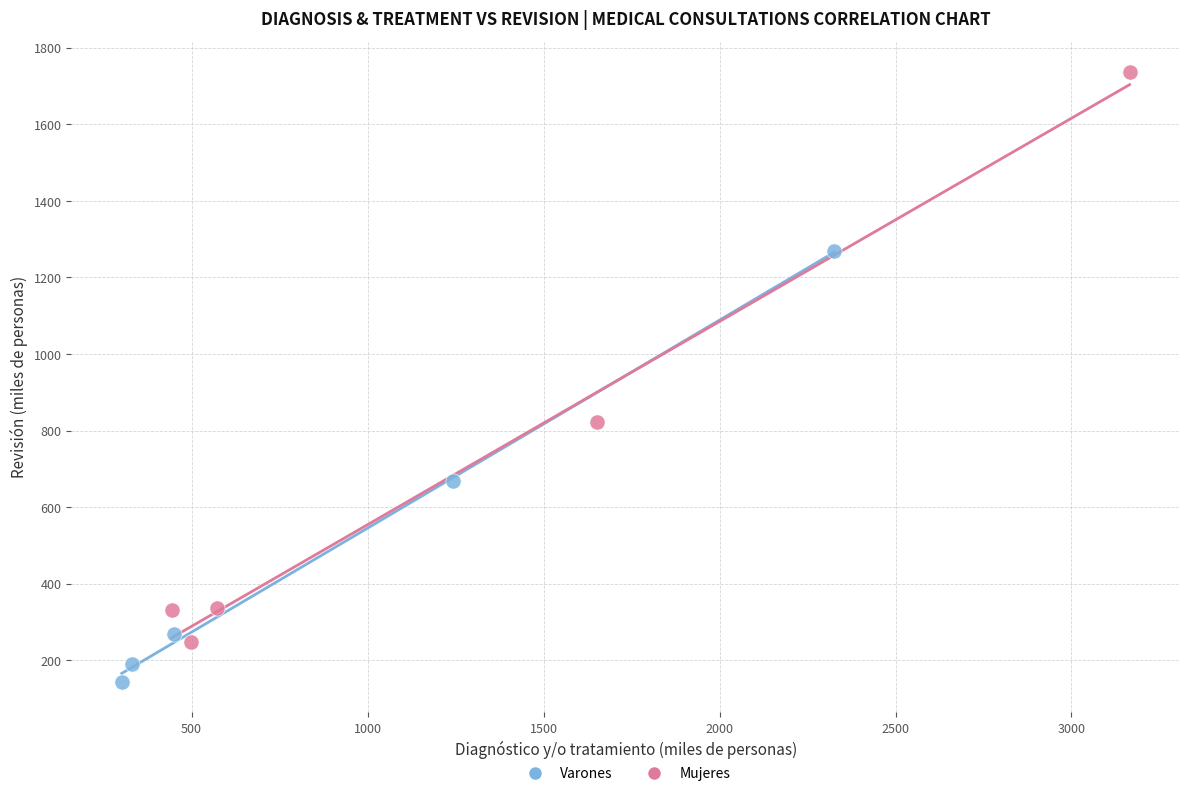

Which series reaches the minimum Y coordinate?

Varones